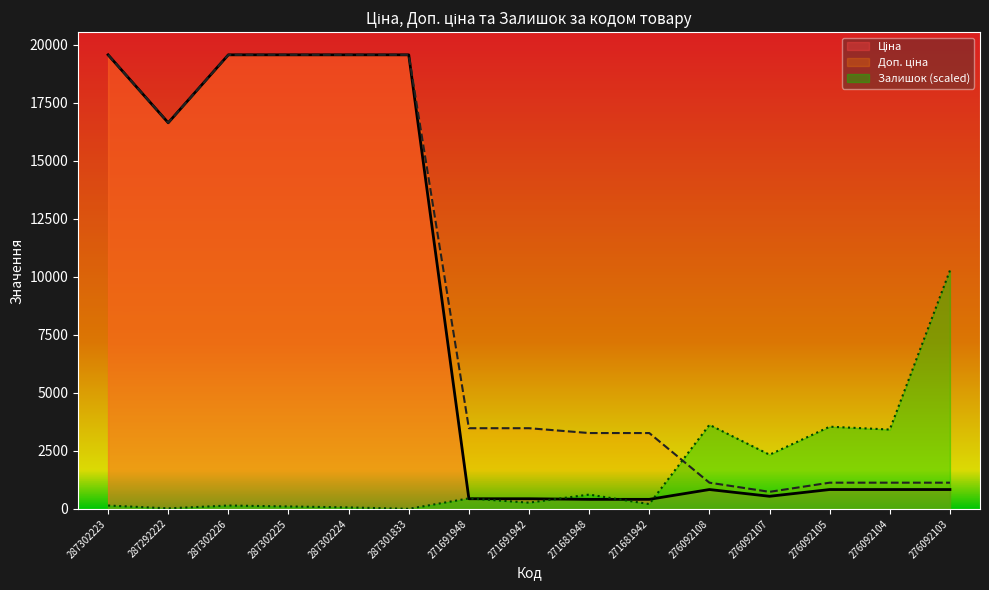

Which series ends up on top after the final intersection of Доп. ціна and Залишок?

Залишок